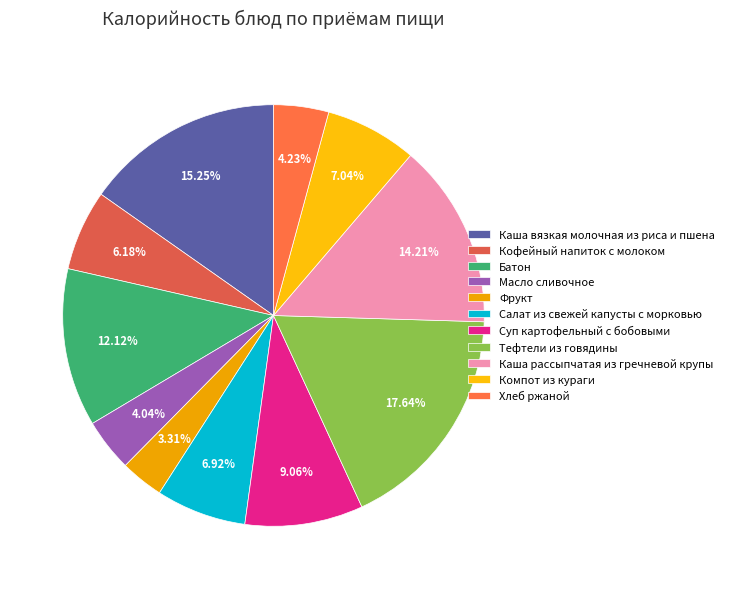

Is it true that Кофейный напиток с молоком is 1% of the pie?

False